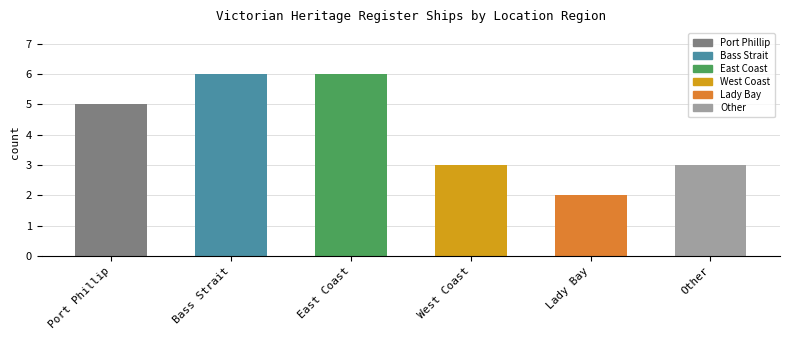

Reading left to right, transcribe all the data shown in this chart.

5	6	6	3	2	3